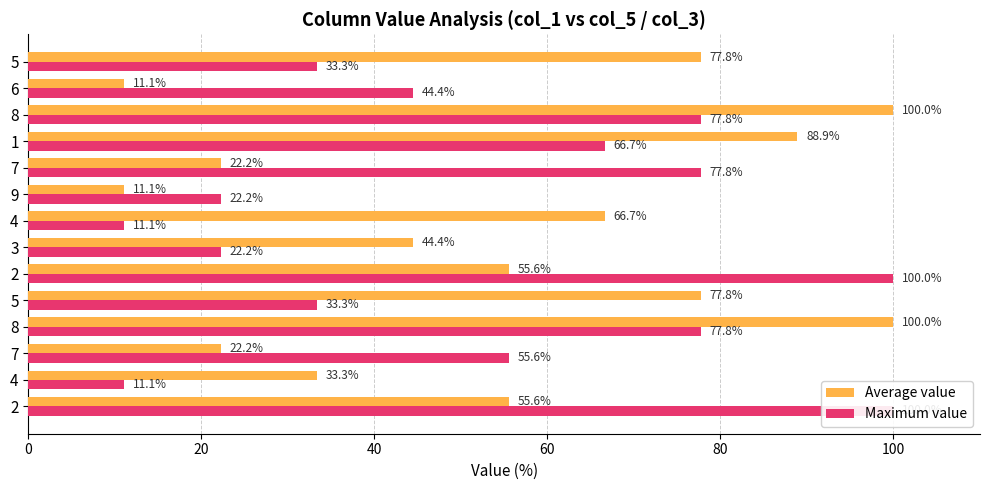

What is the total value across all series at 2?

155.6